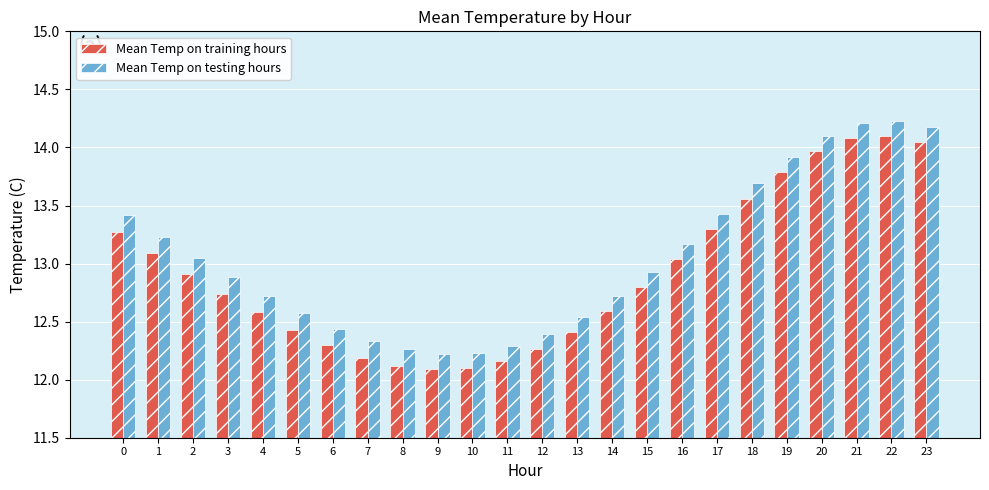

True or false: Mean Temp on training hours has a value of 16.6 at 14.

False